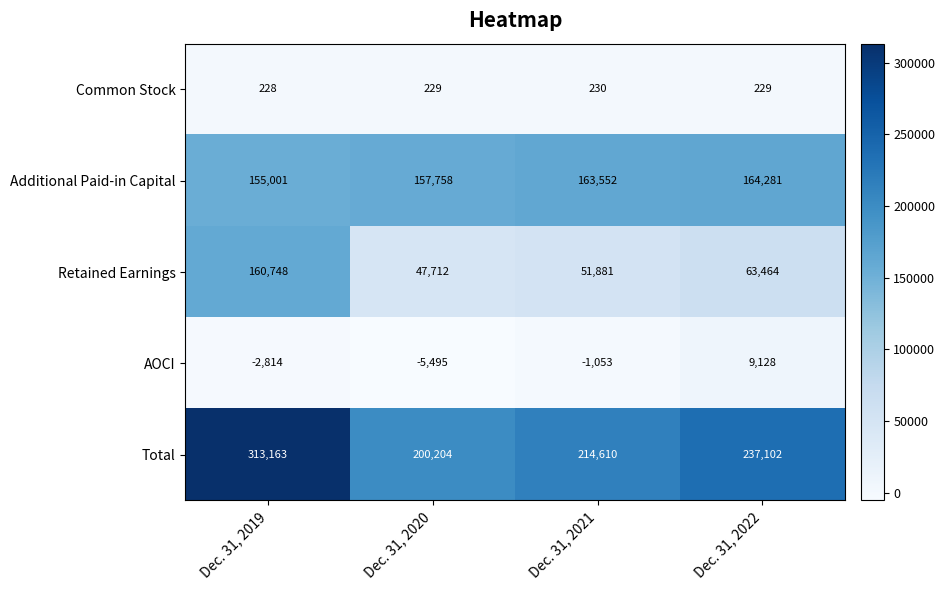

Between Dec. 31, 2019 and Dec. 31, 2020, which series saw the biggest shift?

Retained Earnings